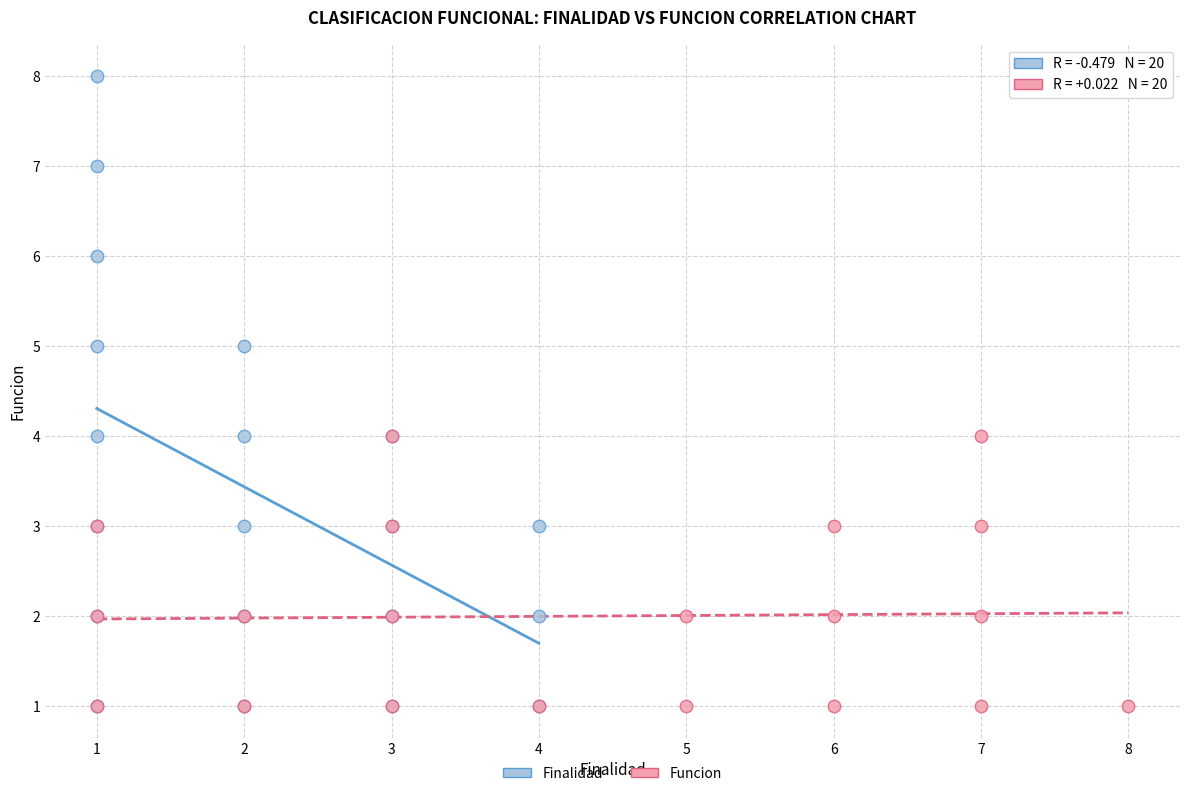

Which series reaches the maximum Y coordinate?

Finalidad